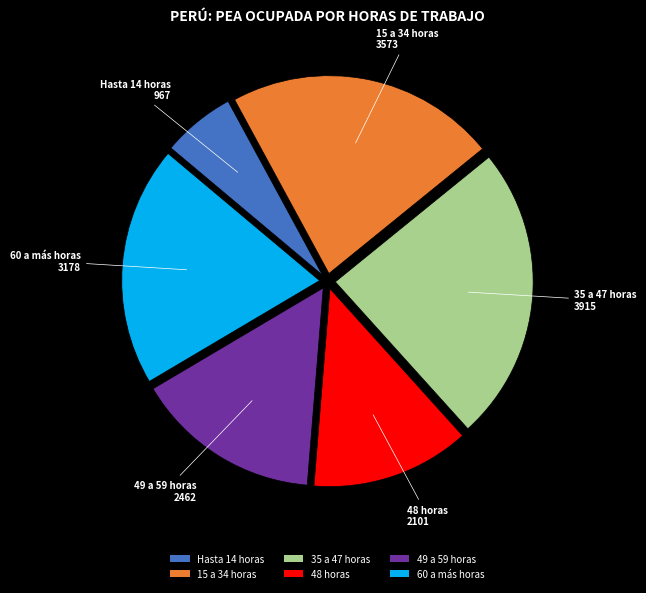

Combined, do 35 a 47 horas and 15 a 34 horas account for over 50%?

No